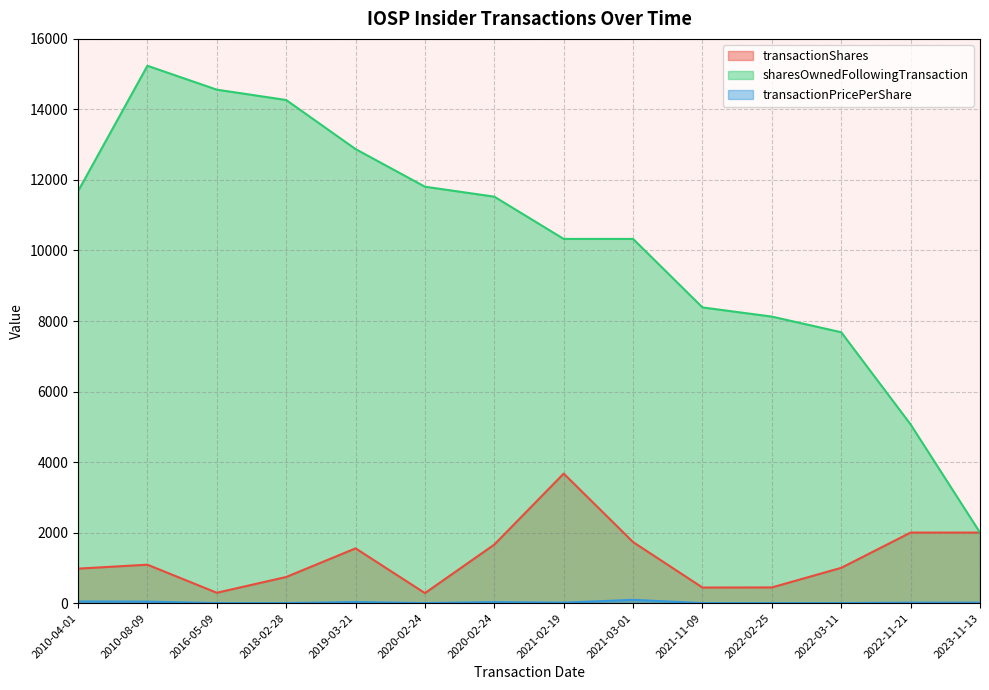

Which series changed the most between 2018-02-28 and 2021-11-09?

sharesOwnedFollowingTransaction